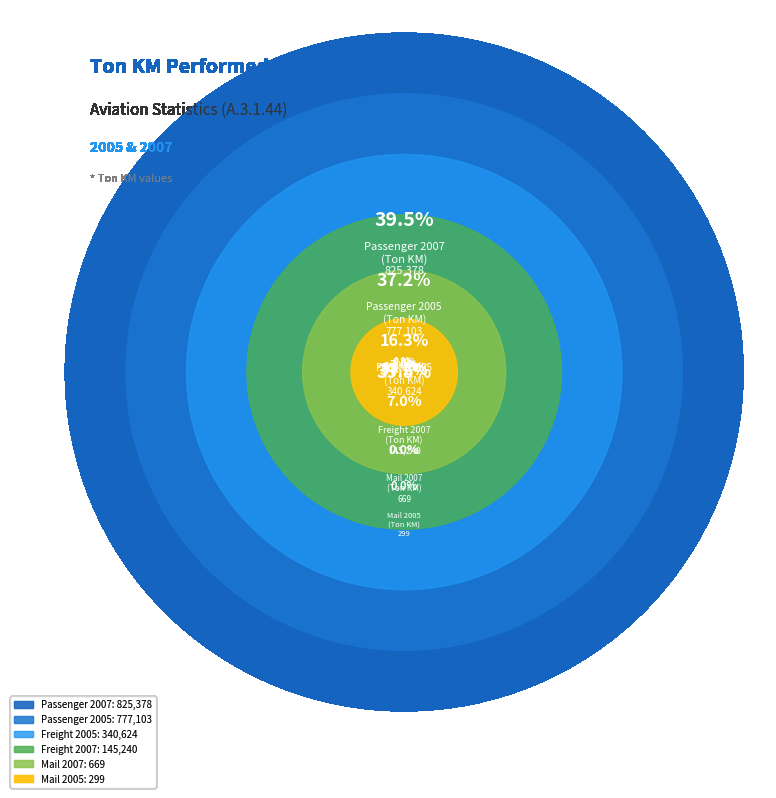

To the nearest percent, what portion does Ton KM Performed
(Passenger 2005) represent?

37%